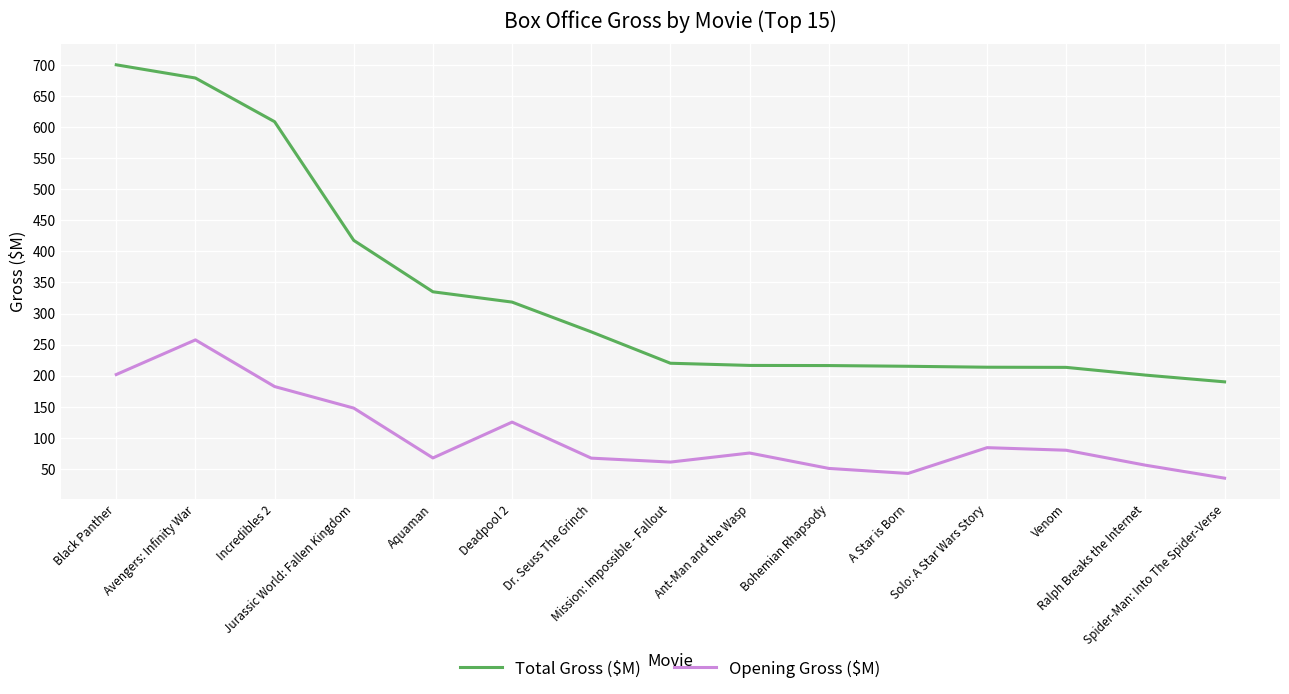

At which category does Opening Gross ($M) reach its first local valley?

Aquaman